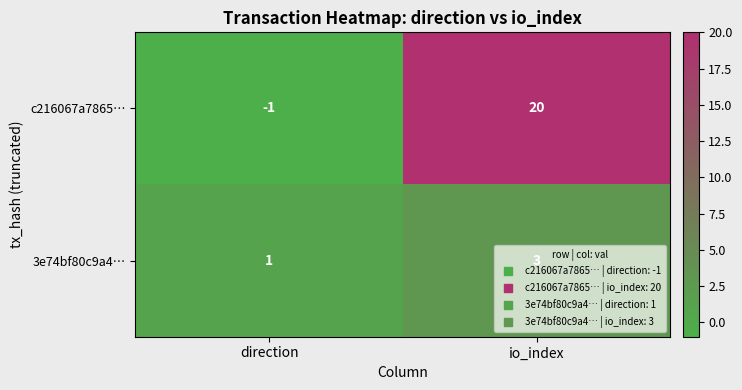

At which label does 3e74bf80c9a4… reach its minimum?

direction